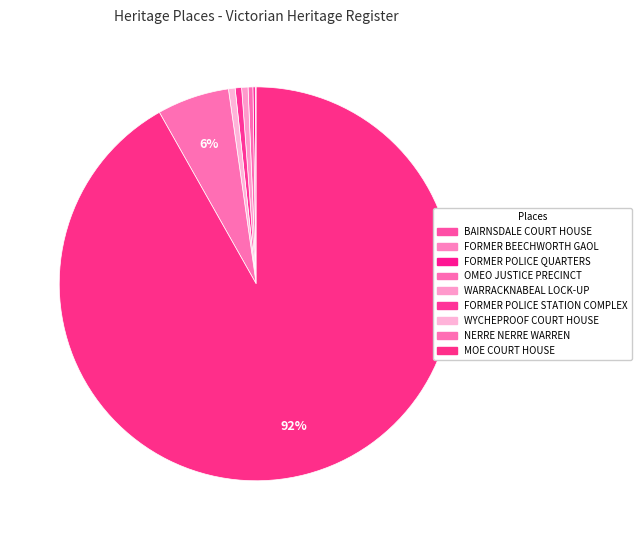

The FORMER POLICE QUARTERS slice represents 0% of the pie. True or false?

True